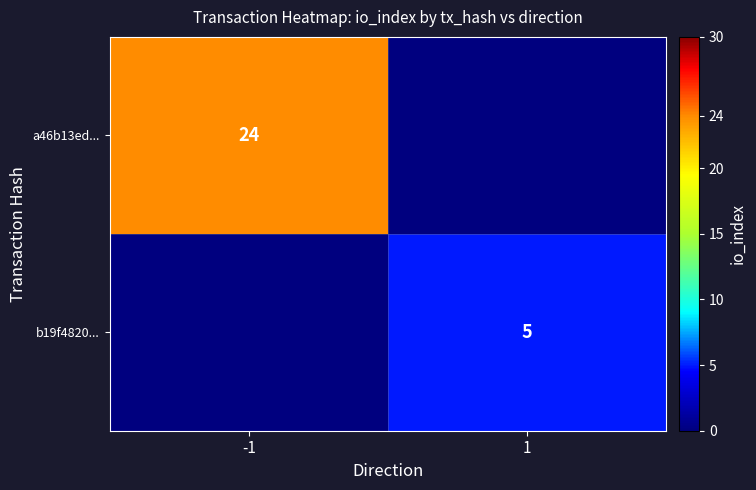

How many categories are shown in the chart?

2